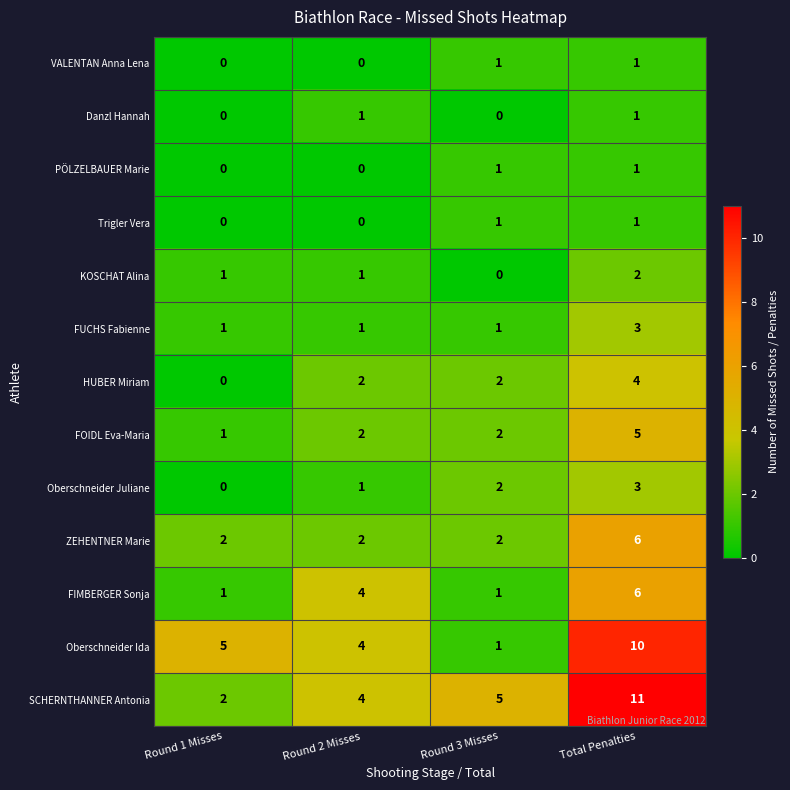

What is the difference between the highest and lowest values at Total Penalties?

10